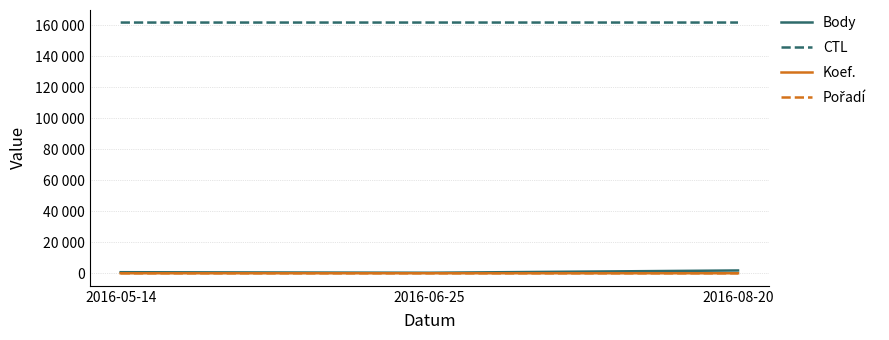

Does the chart have visible grid lines?

Yes